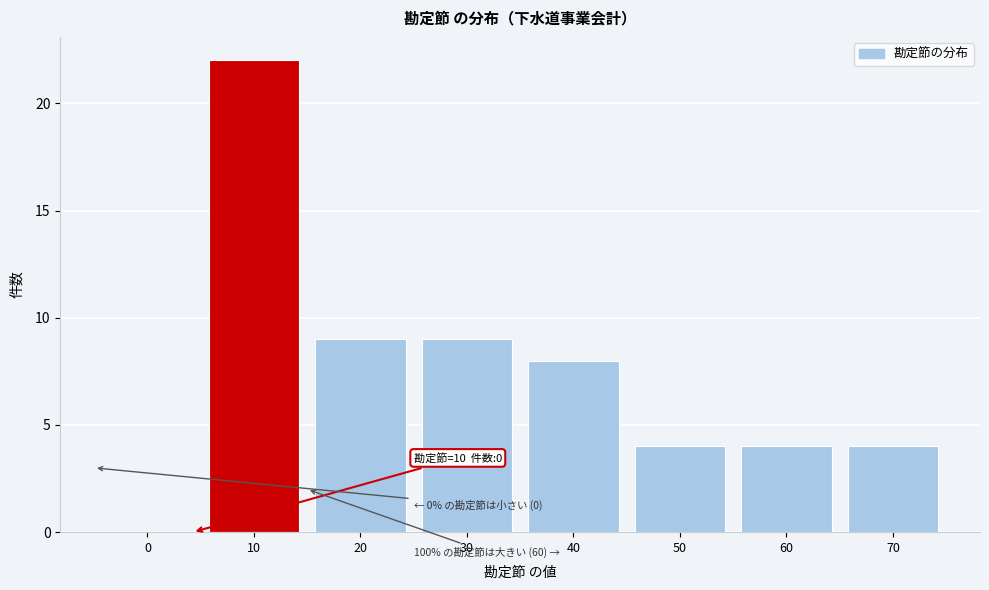

Reading left to right, transcribe all the data shown in this chart.

0=0	10=22	20=9	30=9	40=8	50=4	60=4	70=4